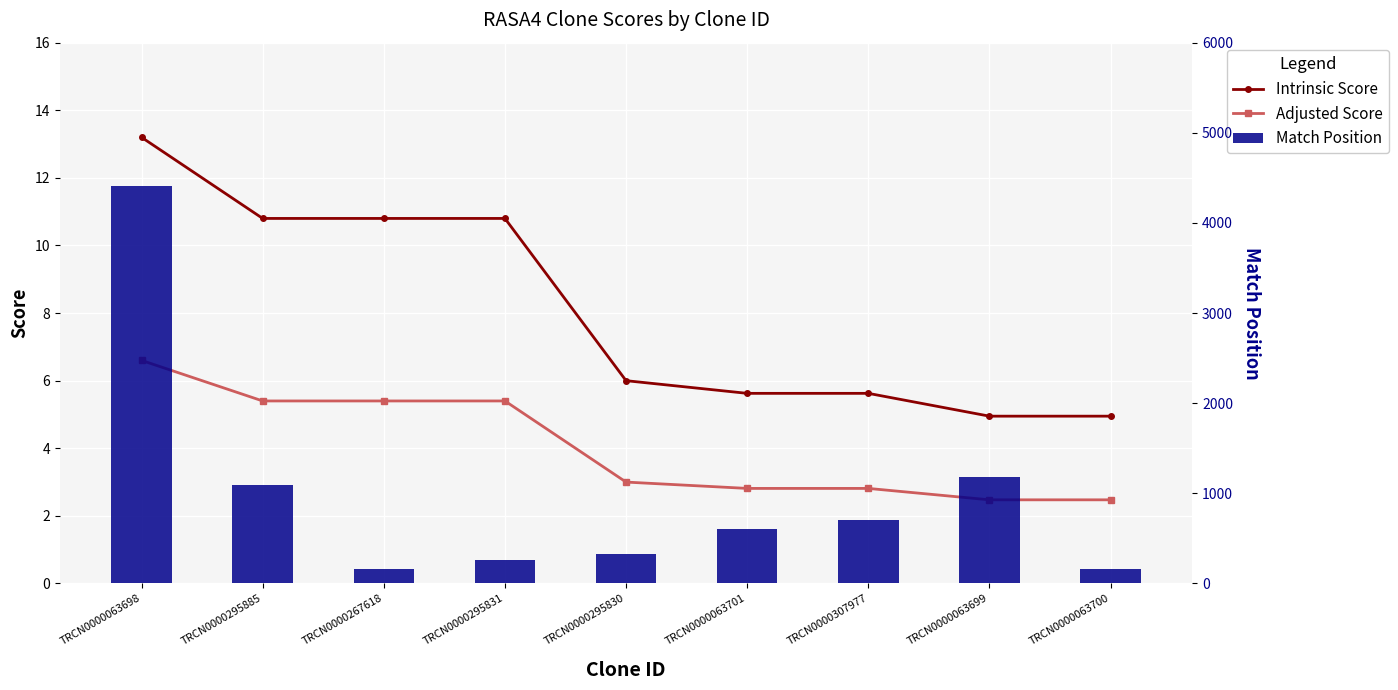

True or false: Adjusted Score has a value of 2.0 at TRCN0000307977.

False